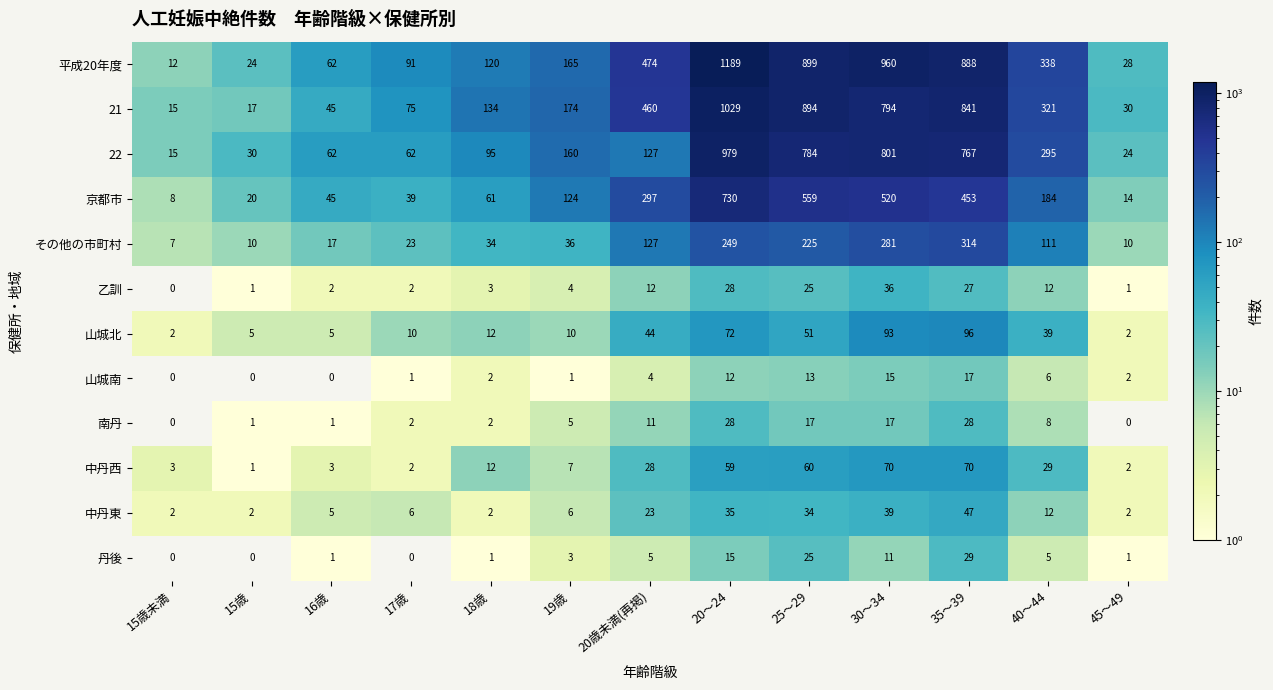

What is the difference between the highest and lowest values at 25～29?

886